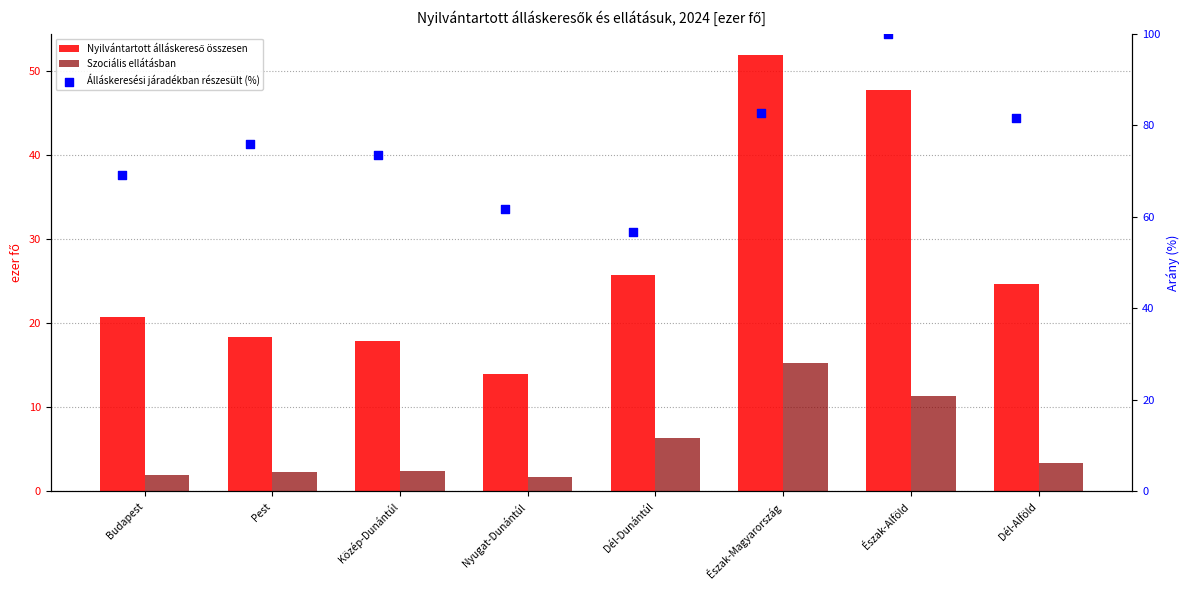

Is the value of Szociális ellátásban at Pest greater than the value of Álláskeresési járadékban részesült (%) at Pest?

No